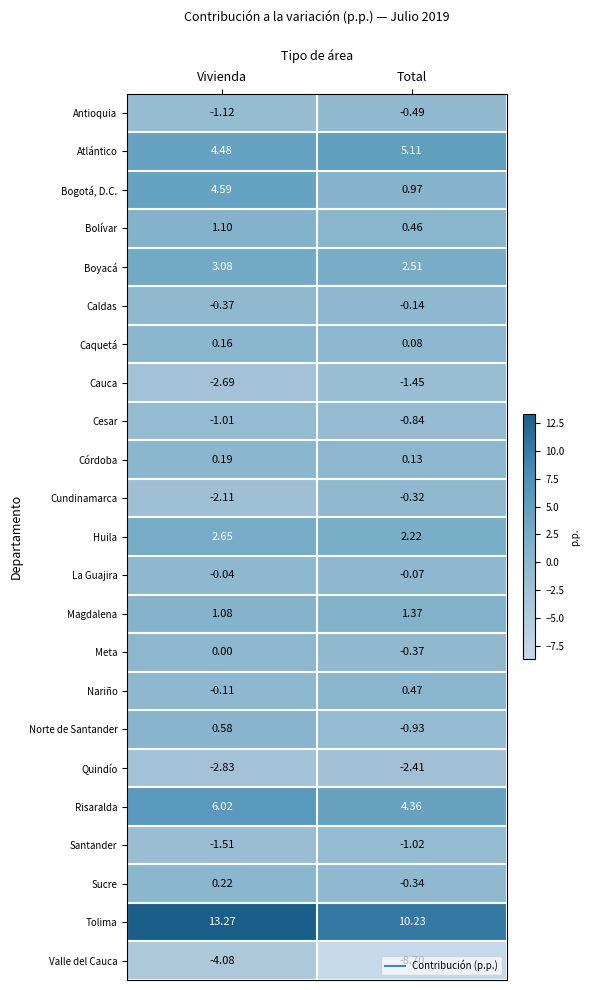

Which category has the highest value across all series?

Vivienda